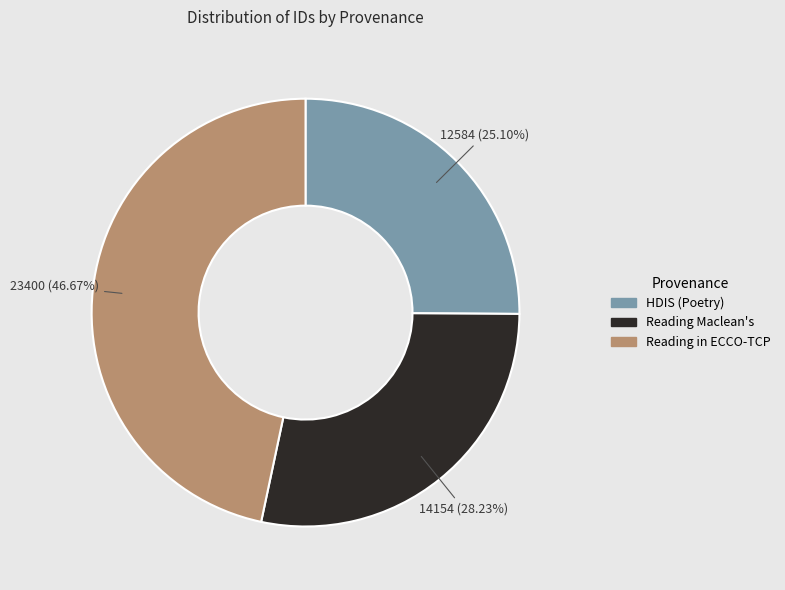

Rank the categories by value from highest to lowest.

Reading in ECCO-TCP, Reading Maclean's, HDIS (Poetry)